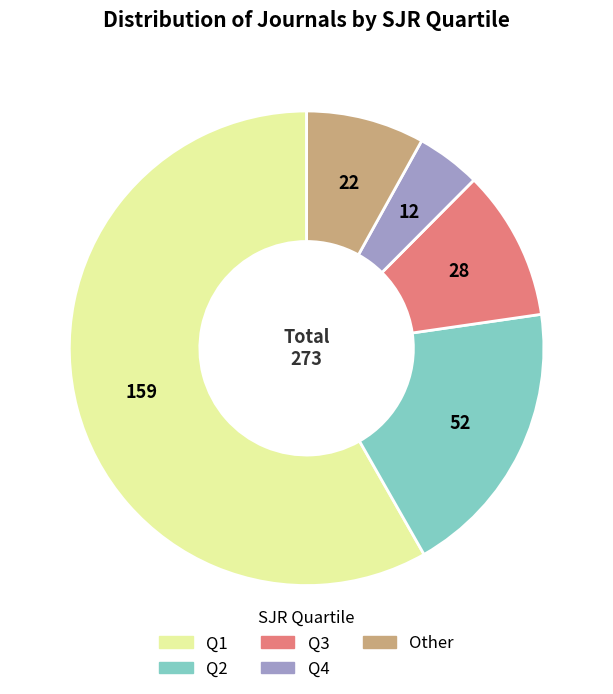

True or false: Q2 accounts for 26% of the total.

False